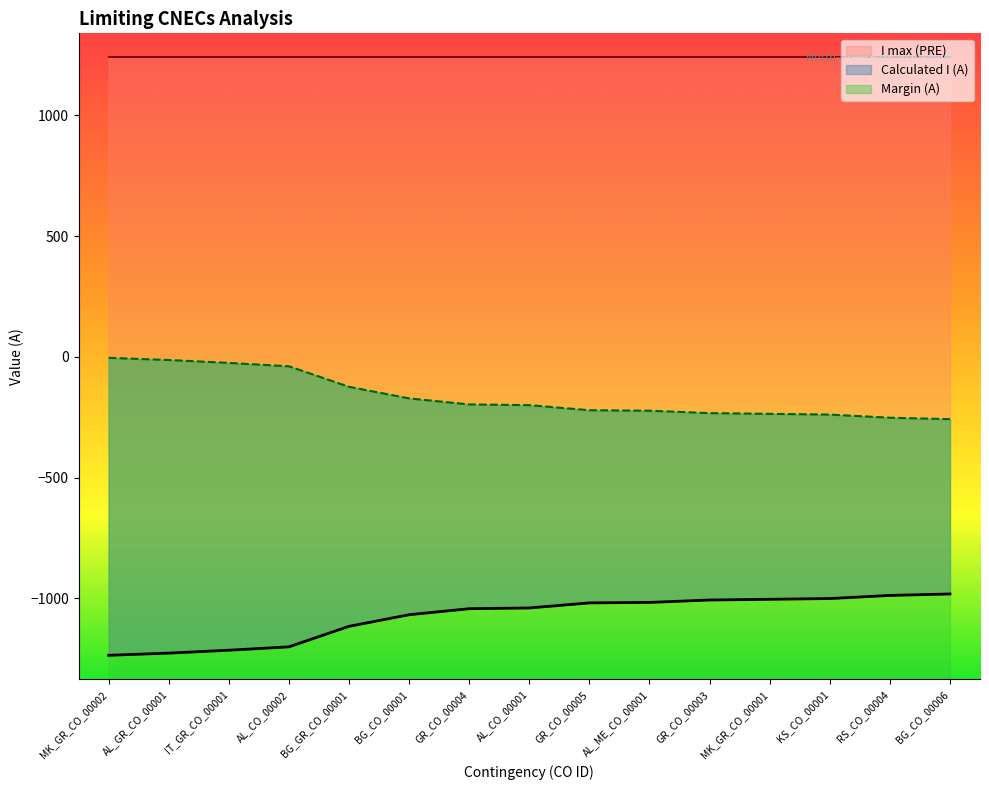

Reading left to right, transcribe all the data shown in this chart.

Calculated I (A): MK_GR_CO_00002=-4	AL_GR_CO_00001=-13	IT_GR_CO_00001=-25	AL_CO_00002=-39	BG_GR_CO_00001=-124	BG_CO_00001=-172	GR_CO_00004=-197	AL_CO_00001=-200	GR_CO_00005=-221	AL_ME_CO_00001=-223	GR_CO_00003=-233	MK_GR_CO_00001=-236	KS_CO_00001=-239	RS_CO_00004=-252	BG_CO_00006=-258
Margin (A): MK_GR_CO_00002=-1236	AL_GR_CO_00001=-1227	IT_GR_CO_00001=-1215	AL_CO_00002=-1201	BG_GR_CO_00001=-1116	BG_CO_00001=-1068	GR_CO_00004=-1043	AL_CO_00001=-1040	GR_CO_00005=-1019	AL_ME_CO_00001=-1017	GR_CO_00003=-1007	MK_GR_CO_00001=-1004	KS_CO_00001=-1001	RS_CO_00004=-988	BG_CO_00006=-982